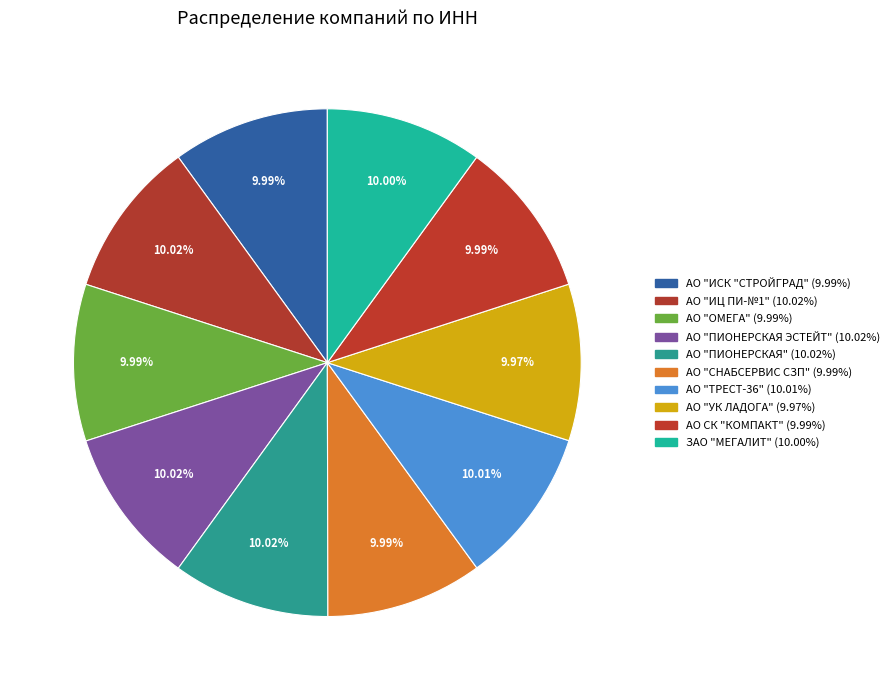

How many segments does this pie chart have?

10